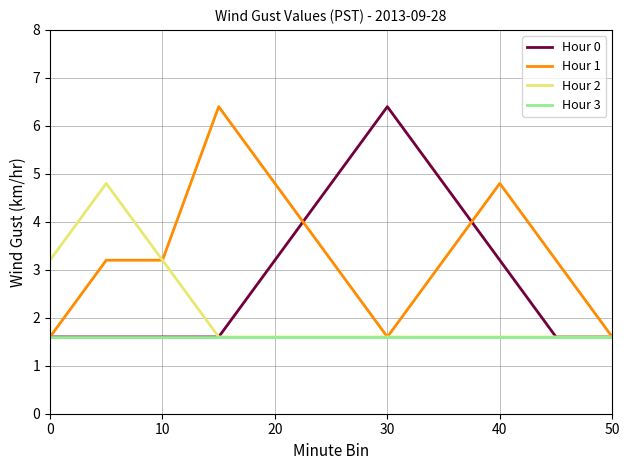

What is the highest value of the Hour 0 series?

6.4